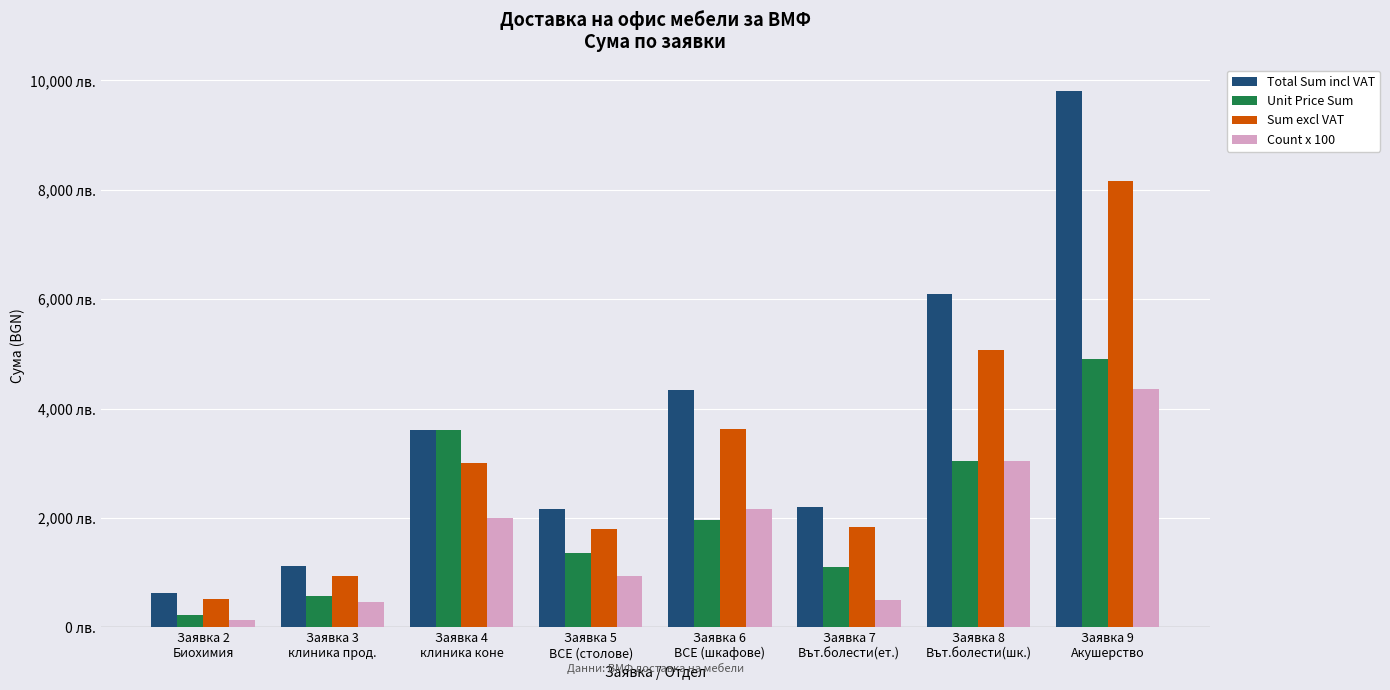

Does the chart contain stacked bars?

No